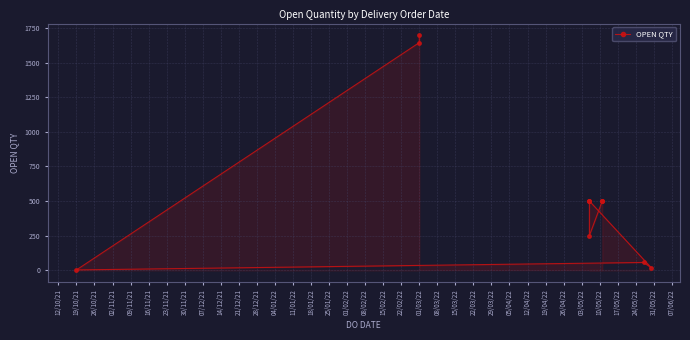

Between 07/12/21 and 16/11/21, which is larger?

16/11/21